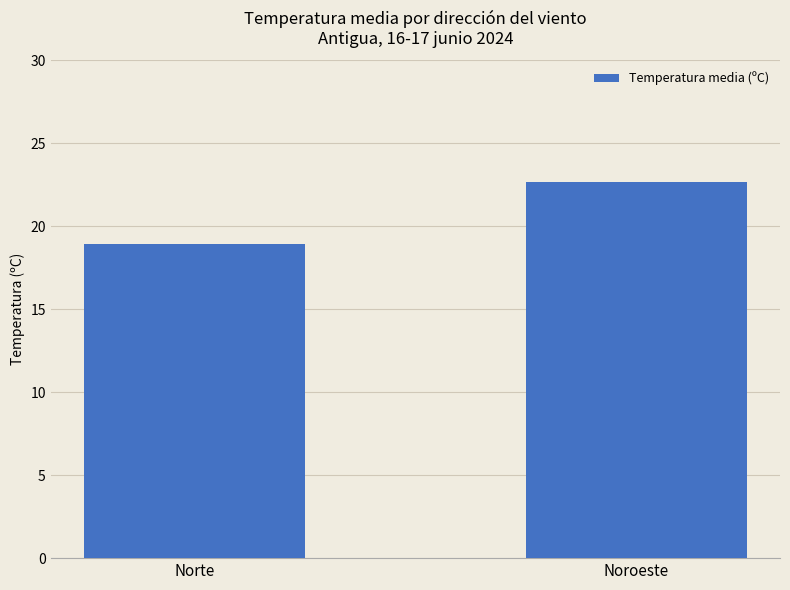

Between Noroeste and Norte, which is larger?

Noroeste